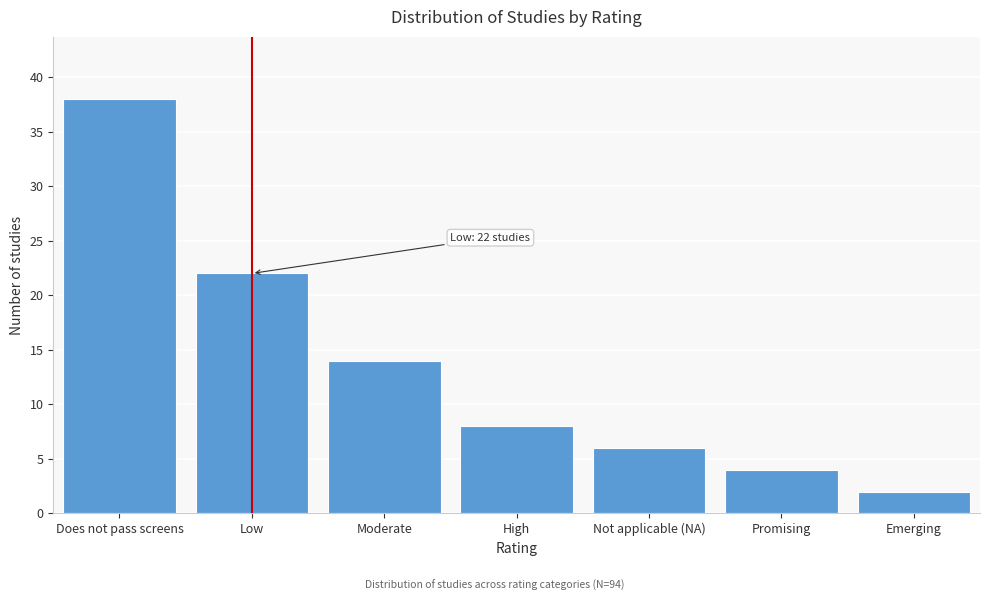

Reading left to right, what are all the values shown in this chart?

38	22	14	8	6	4	2